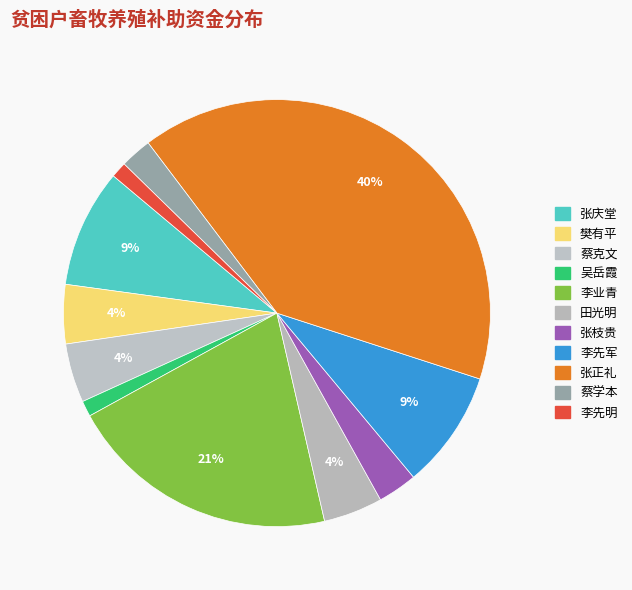

How many slices are in this pie chart?

11